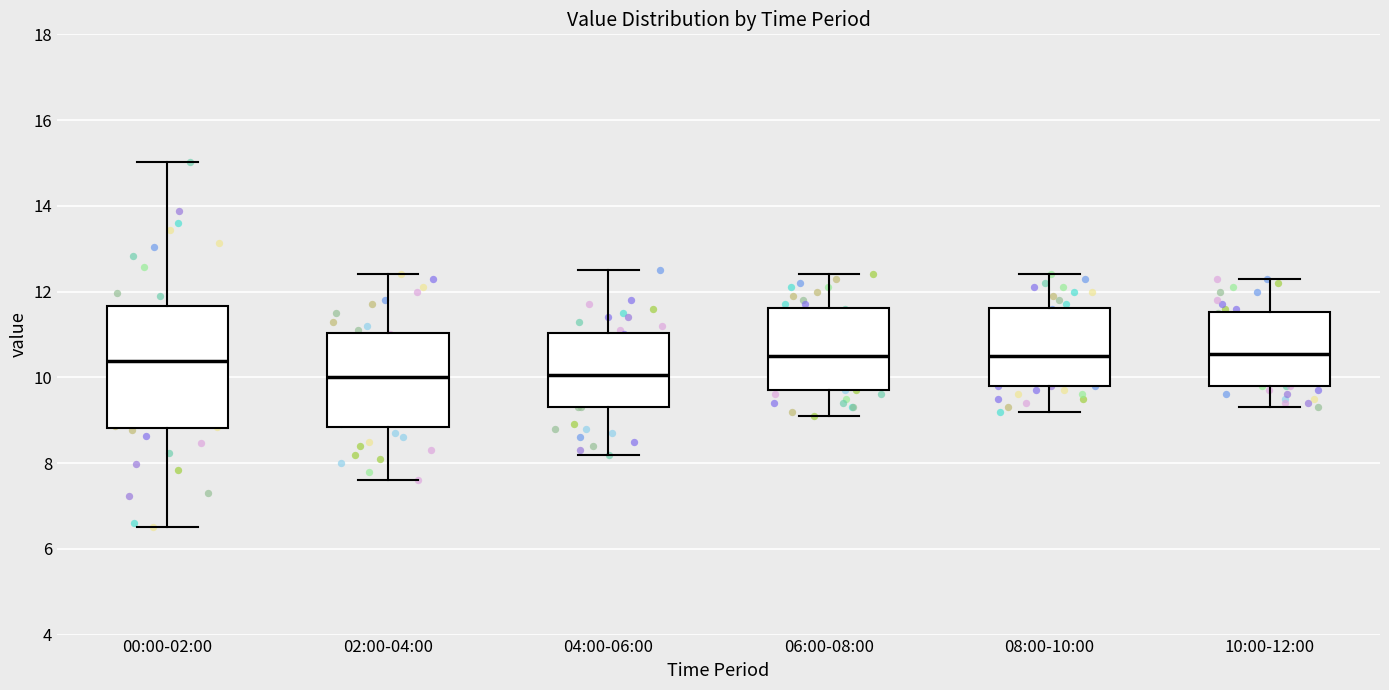

Where does the lower whisker of the box for 10:00-12:00 end on the y-axis? The values are not printed on the chart, so give them approximately, as read against the axis.

9.4